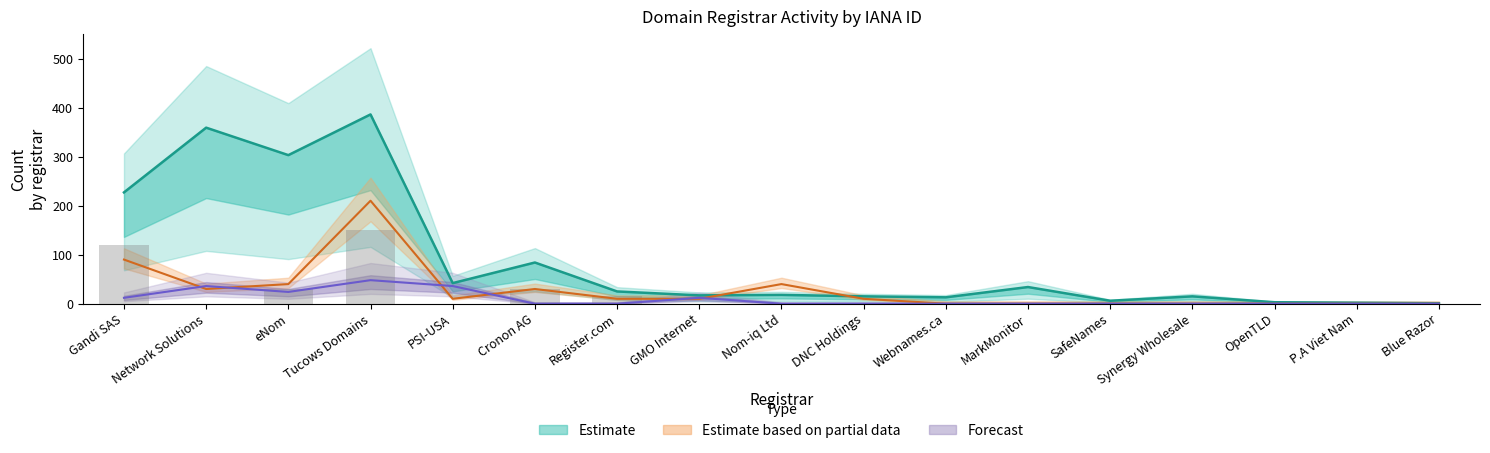

Where is net-renews-1-yr nearest to the value 105?

Gandi SAS